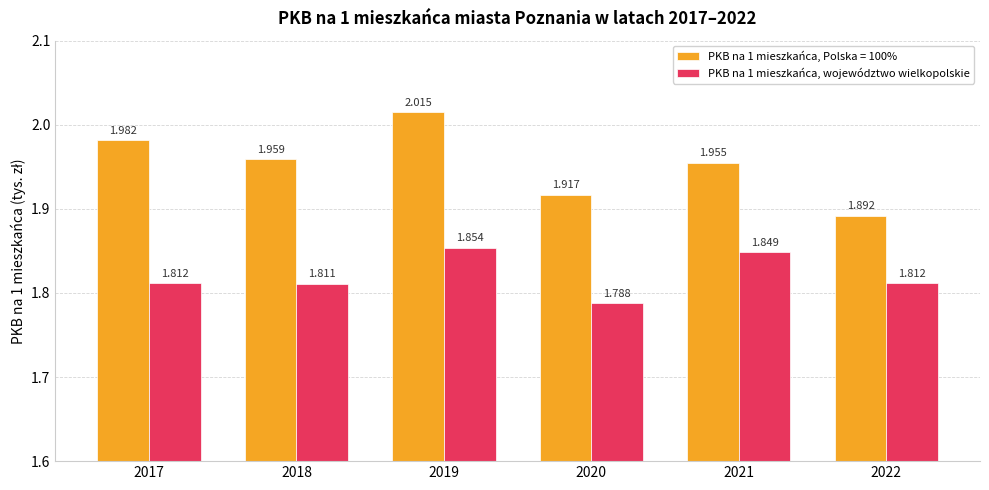

Is the value of PKB na 1 mieszkańca, Polska = 100% at 2018 greater than the value of PKB na 1 mieszkańca, województwo wielkopolskie at 2017?

Yes